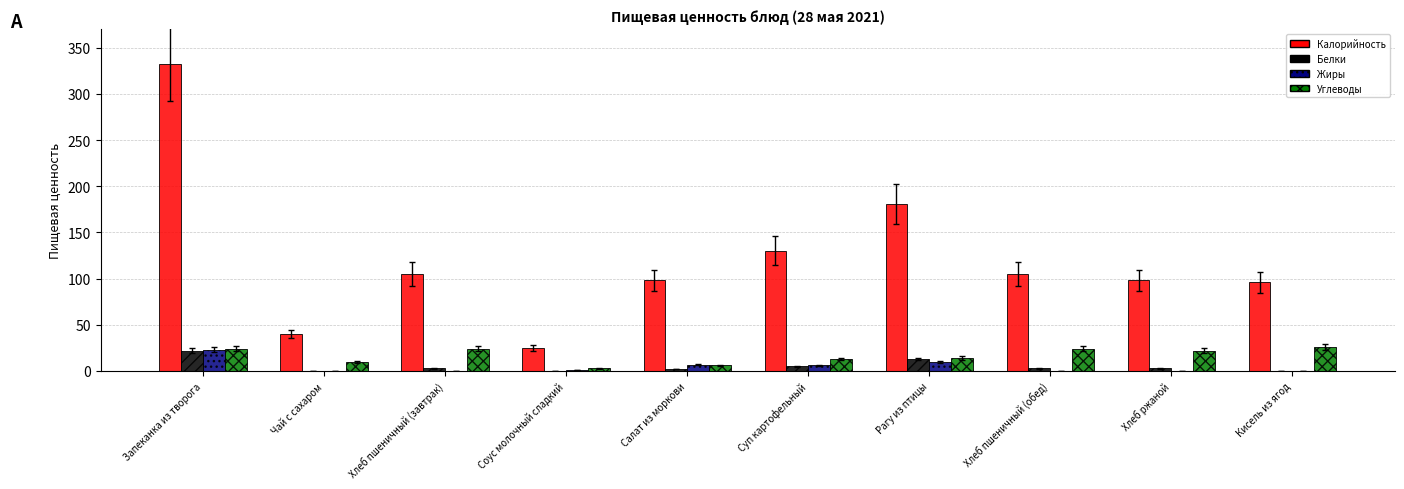

What is the greatest value displayed?

332